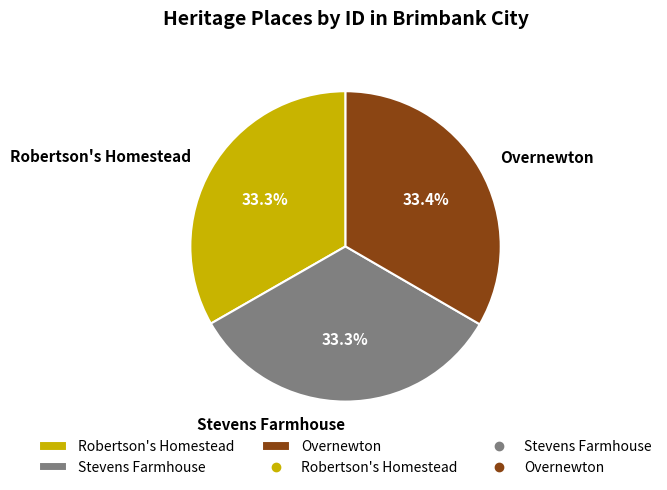

Is it true that Robertson's Homestead is 33% of the pie?

True